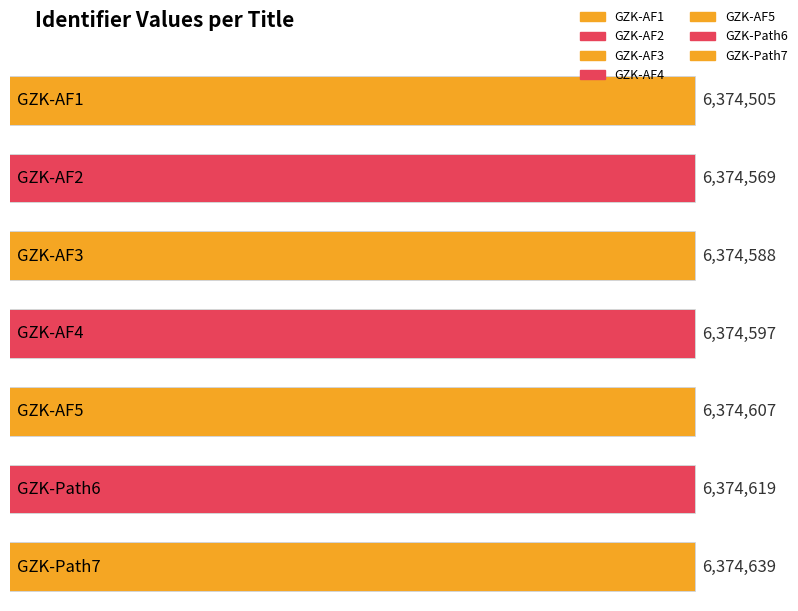

What is the greatest value displayed?

6374639